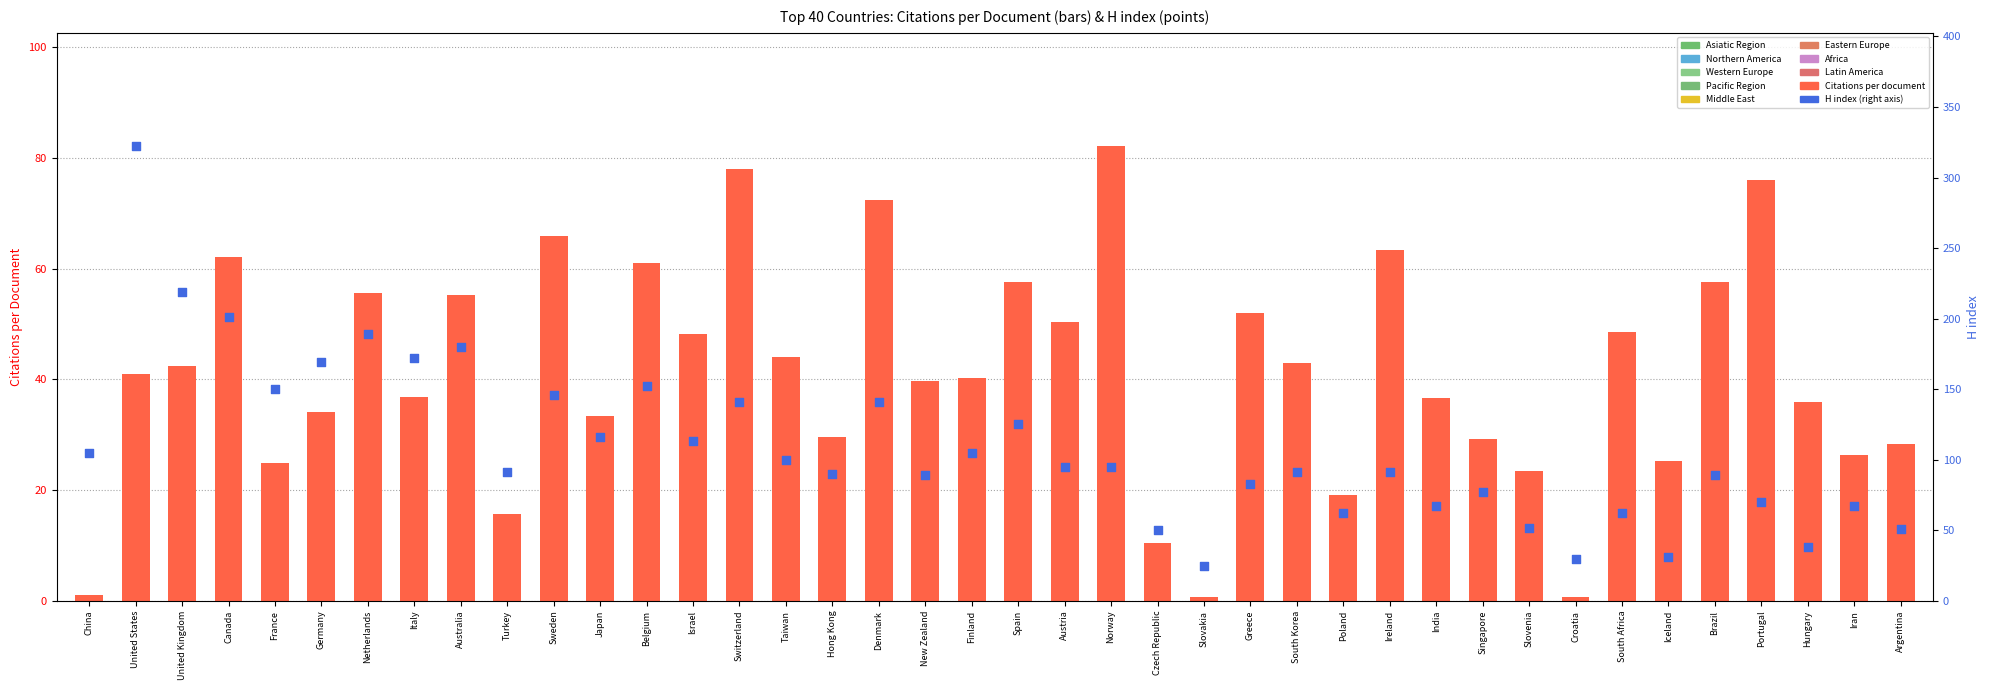

Which series has the widest spread of Y values?

H index